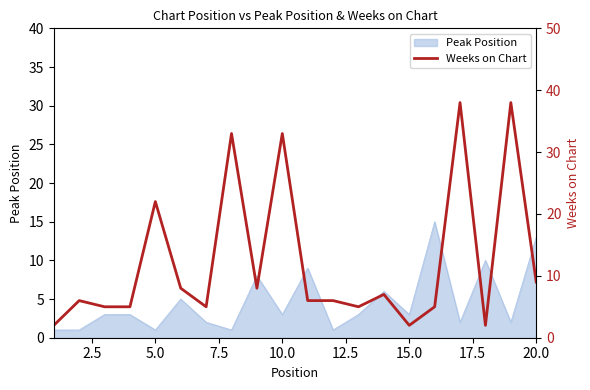

Which has a higher value, 10.0 or 2.5?

10.0